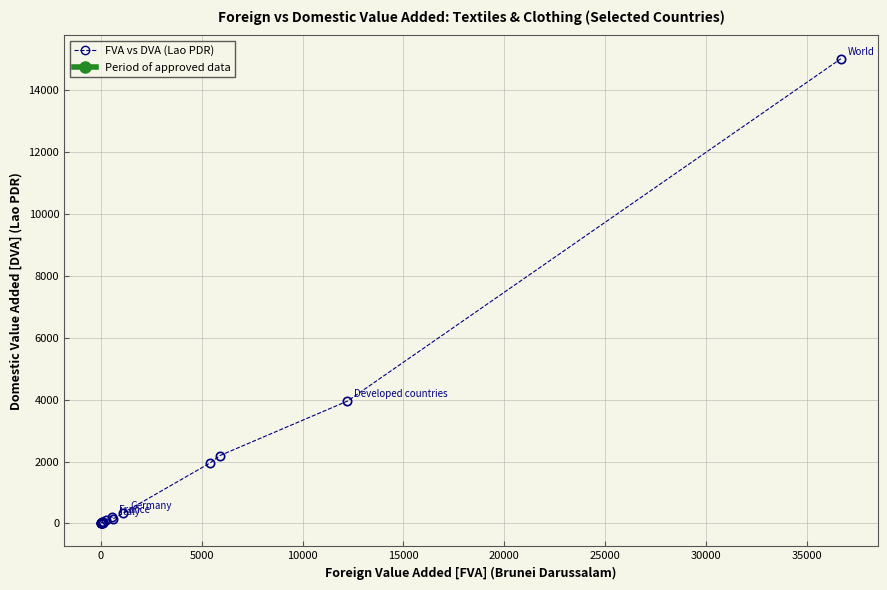

What is the average value?

1216.2